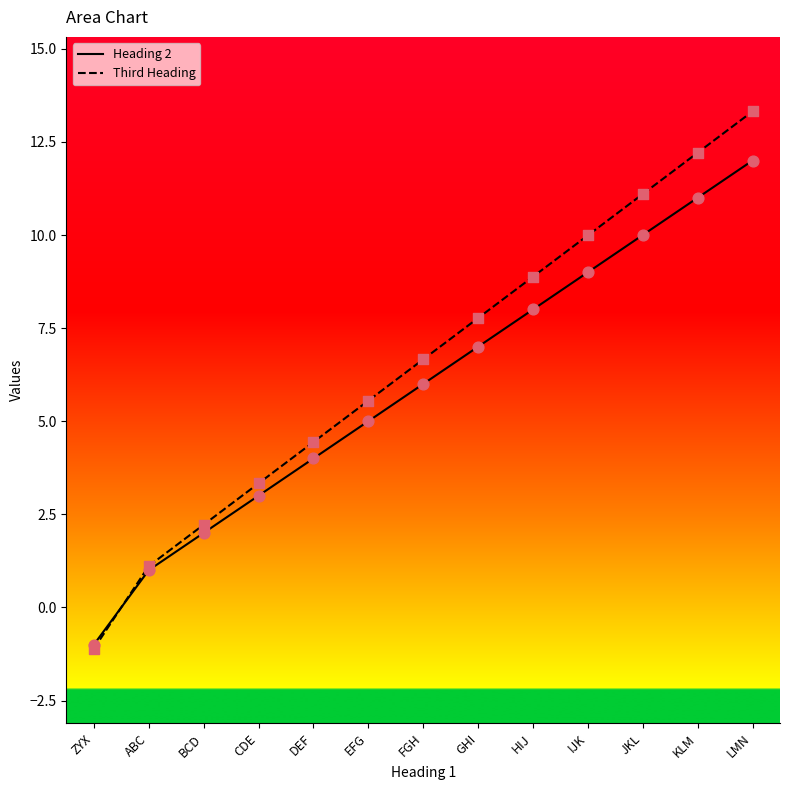

Which series has the largest Y range (max minus min)?

Third Heading